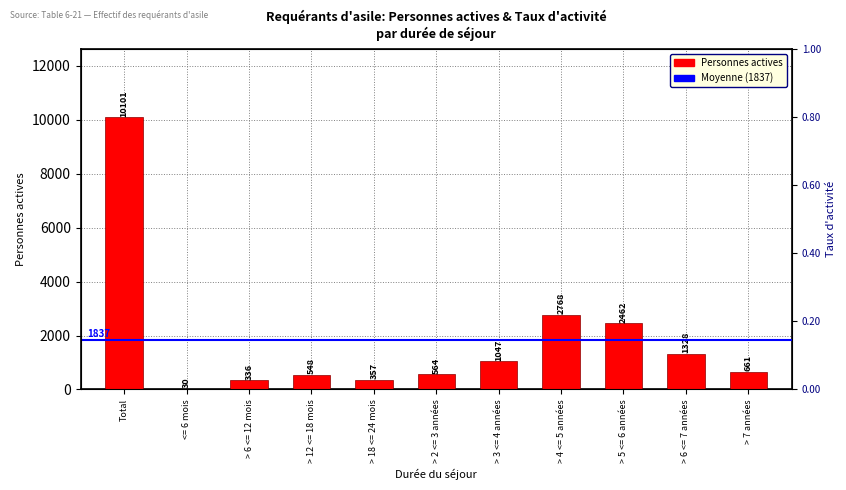

Is it true that the value at > 2 <= 3 années is 564?

True